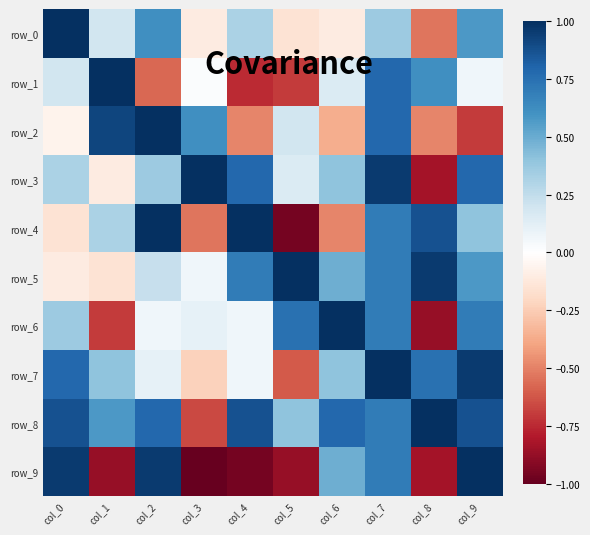

Read the row_0 value at col_4.

0.3